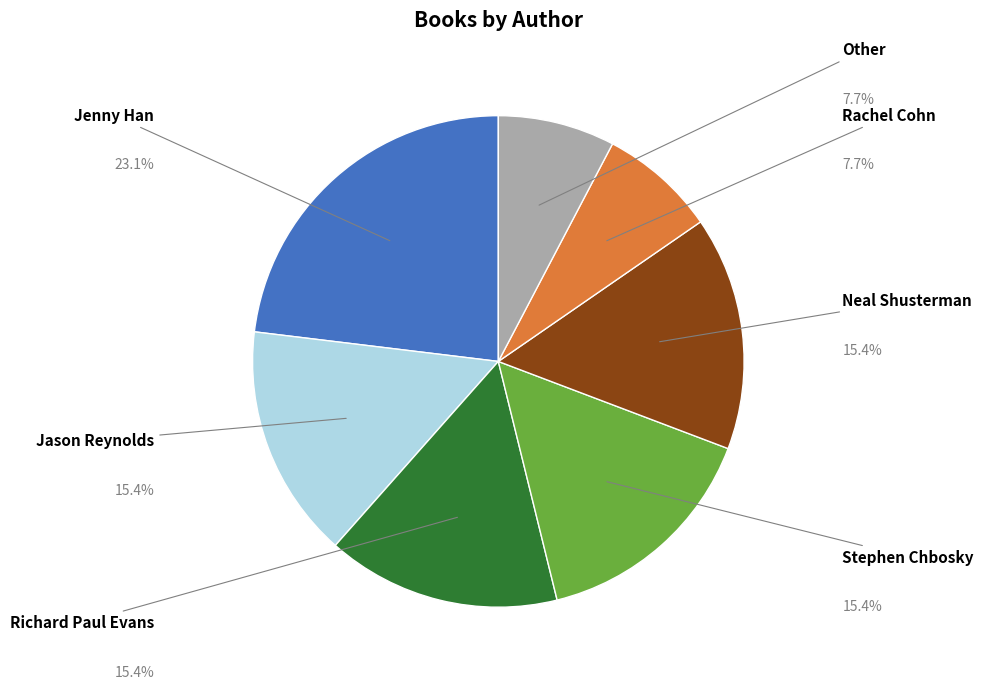

Does any single category account for the majority?

No